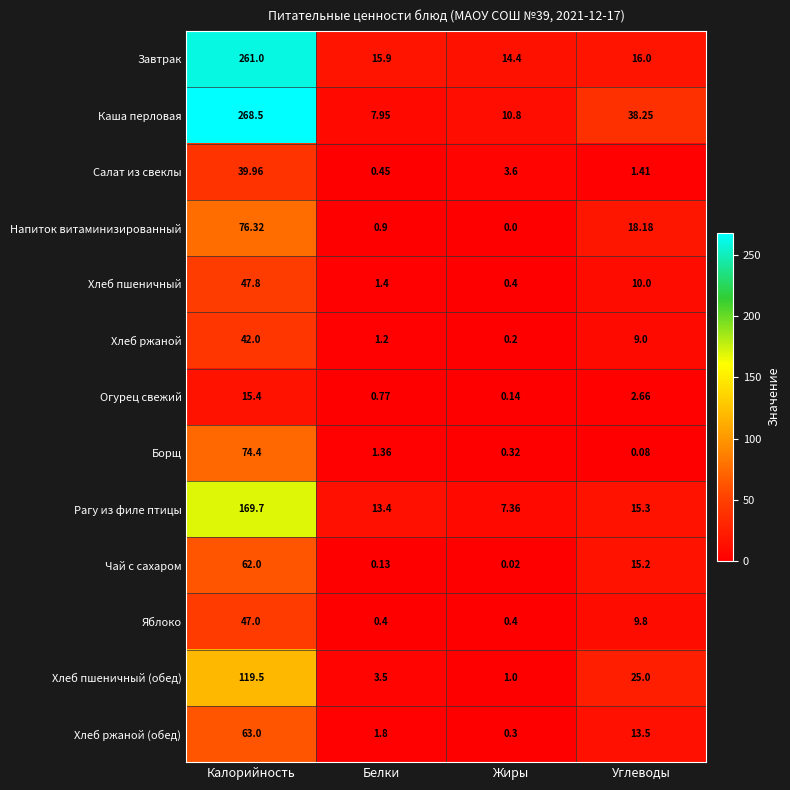

Rank the series at Калорийность from highest to lowest value.

Каша перловая, Завтрак, Рагу из филе птицы, Хлеб пшеничный (обед), Напиток витаминизированный, Борщ, Хлеб ржаной (обед), Чай с сахаром, Хлеб пшеничный, Яблоко, Хлеб ржаной, Салат из свеклы, Огурец свежий